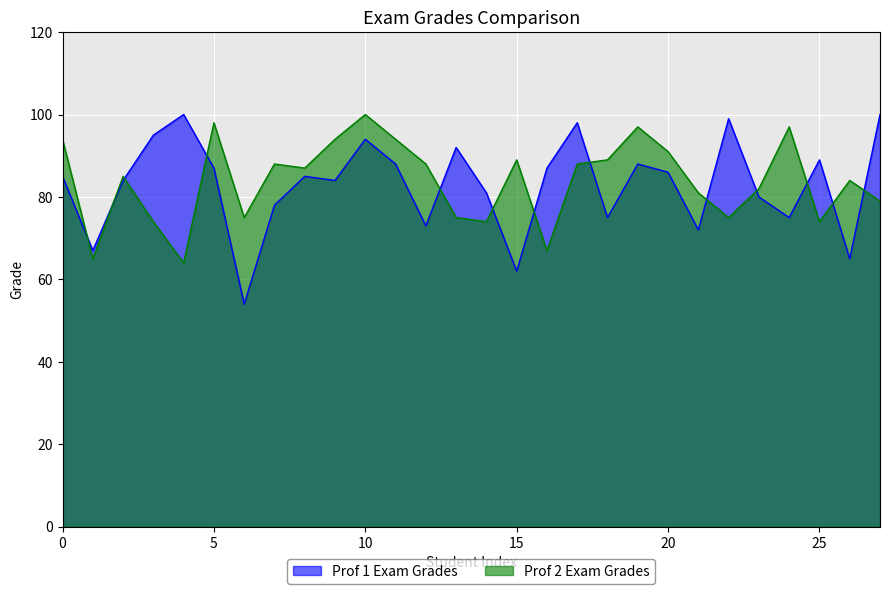

How many times do Prof 1 Exam Grades and Prof 2 Exam Grades cross each other?

13